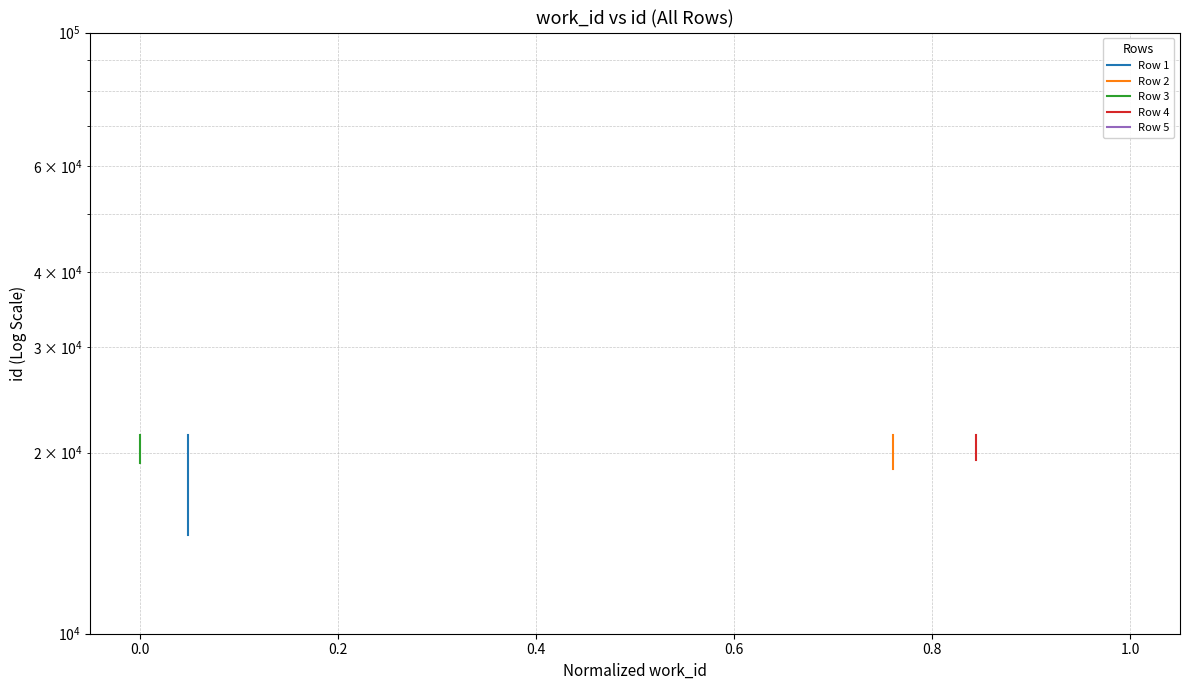

What is the lowest value of the Row 2 series?

18814